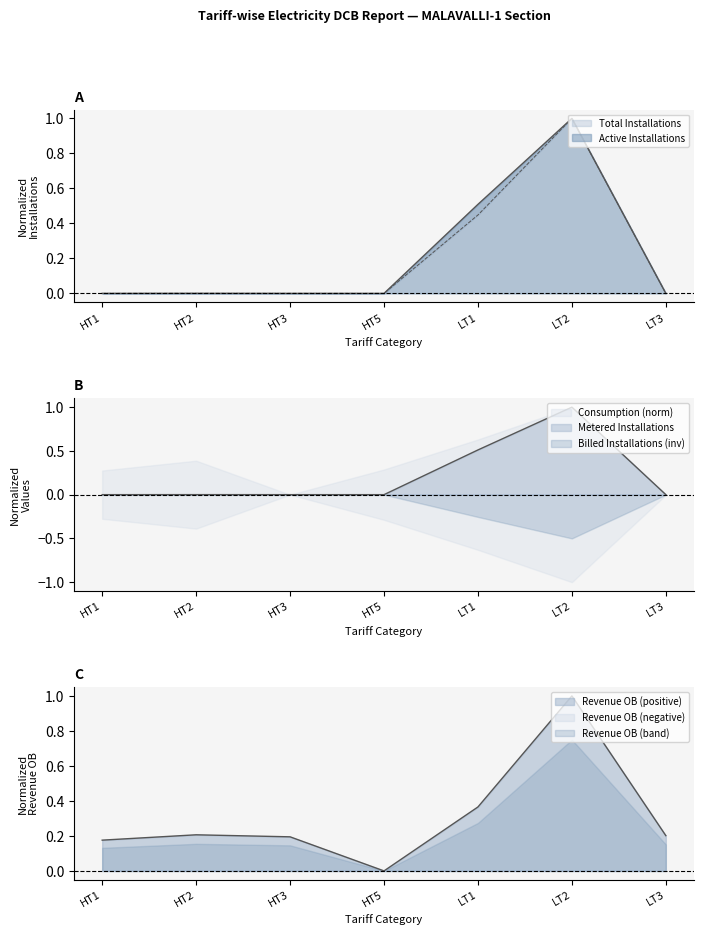

True or false: Total Installations and Active Installations intersect in this chart.

False